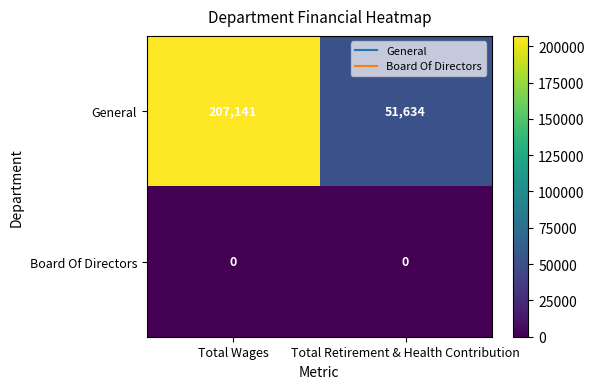

Which series has the largest range (max minus min)?

General